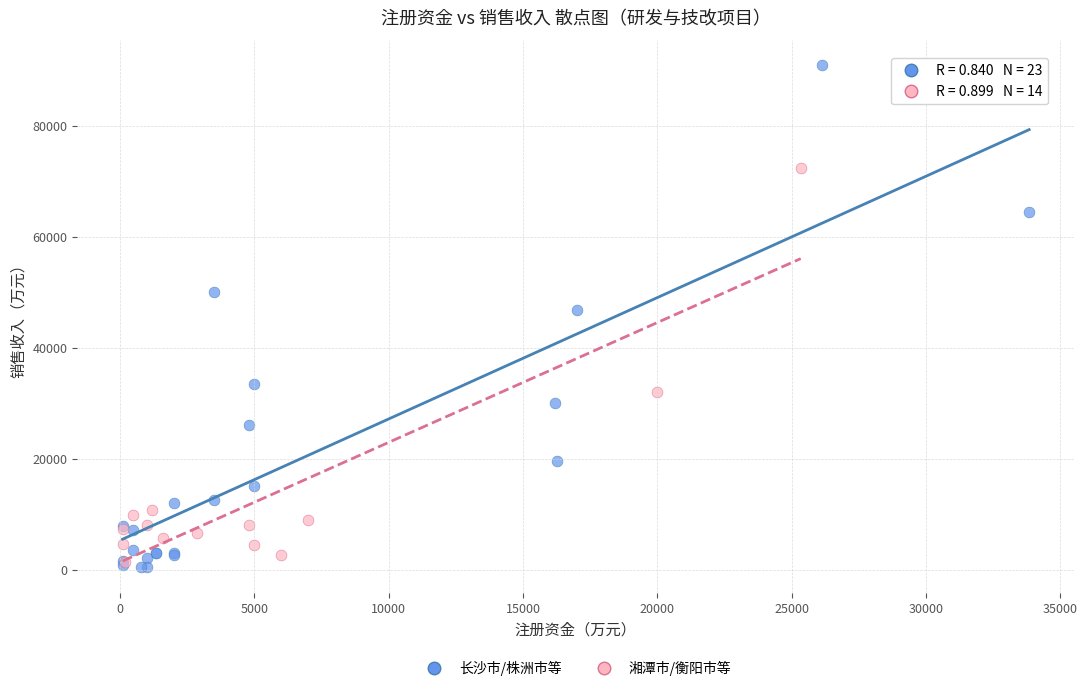

Which series has the largest Y range (max minus min)?

长沙市/株洲市等